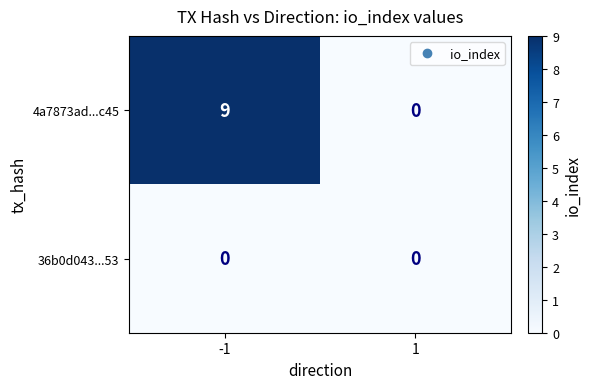

What is the difference between the 4a7873ad...c45 values at 1 and -1?

9